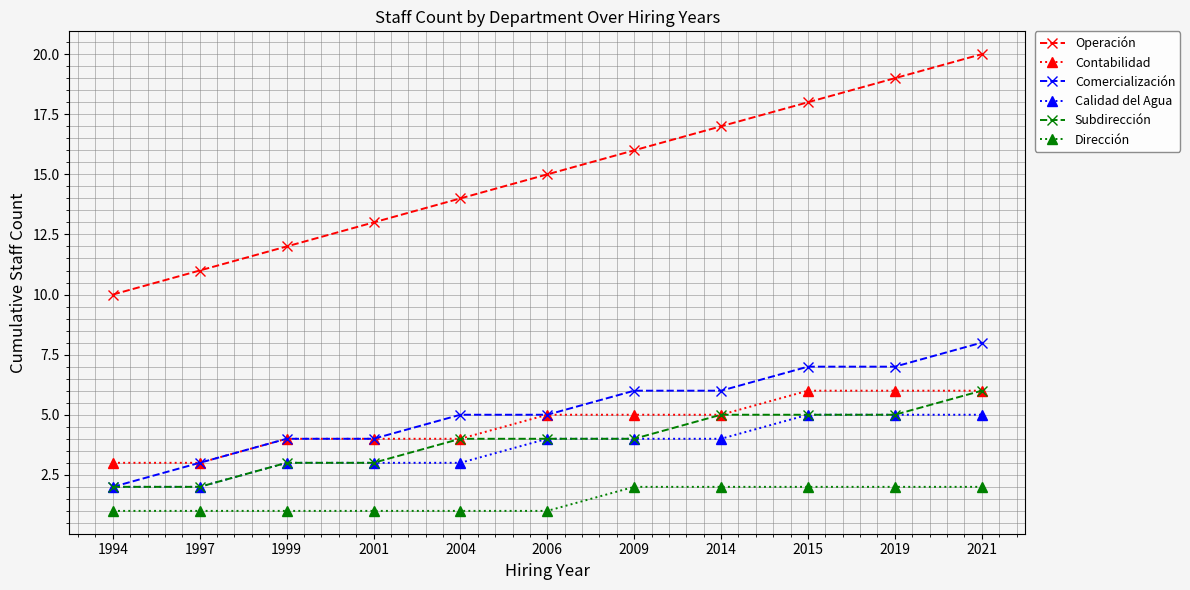

True or false: Operación has more than 1 interior local peaks.

False